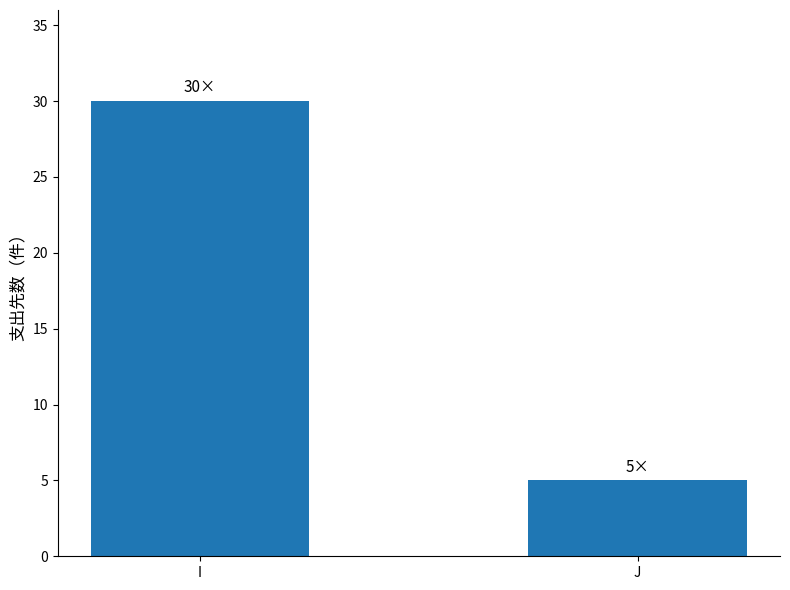

What is the ratio of the value at J to the value at I?

0.2